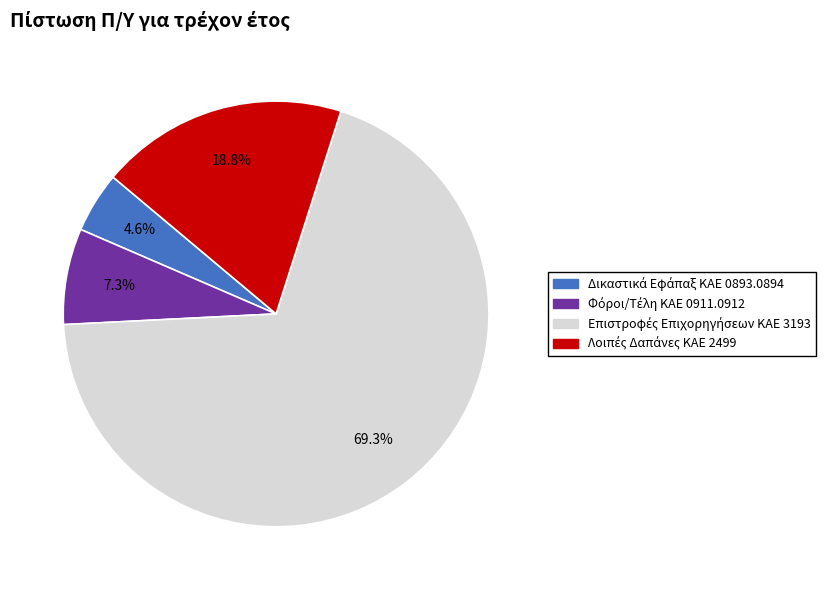

Does any single category account for the majority?

Yes